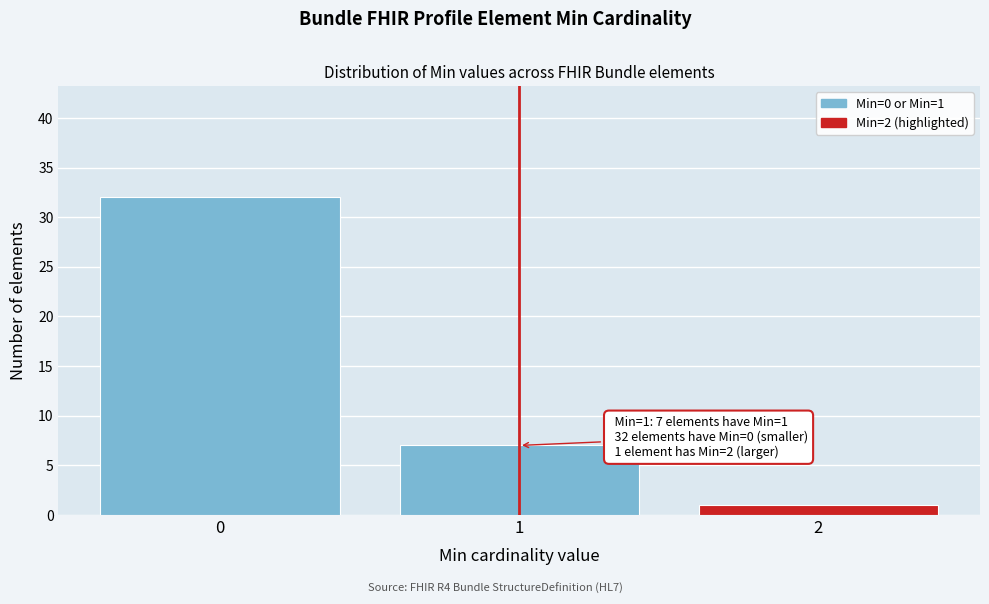

Reading left to right, list all the values displayed in this chart.

32	7	1